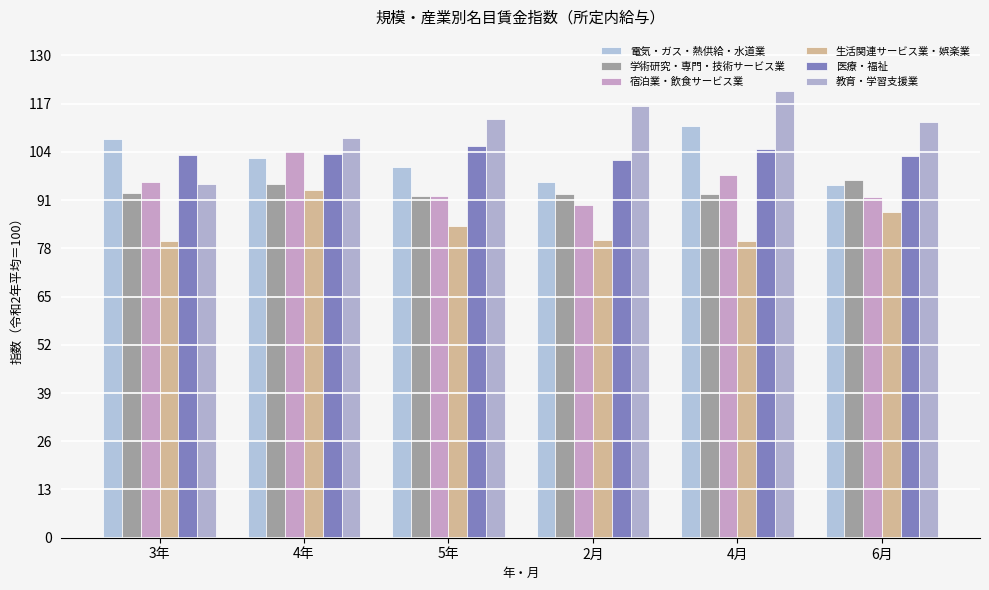

What is the total value across all series at 6月?

586.1